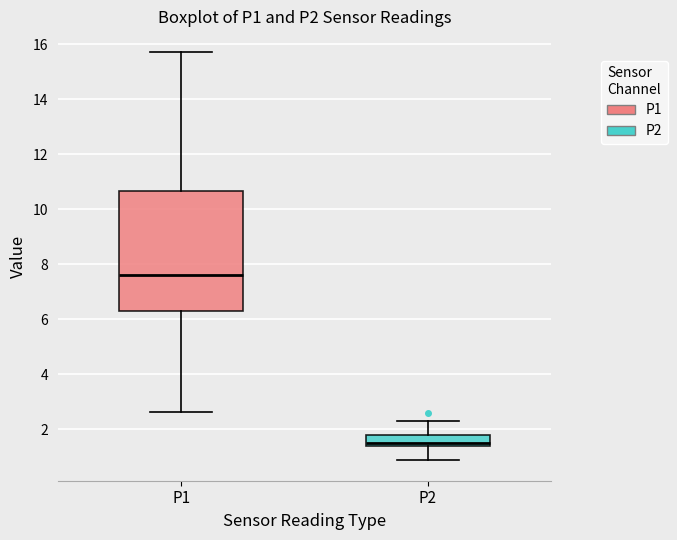

Where does the lower whisker of the box for P1 end on the y-axis? The values are not printed on the chart, so give them approximately, as read against the axis.

2.6